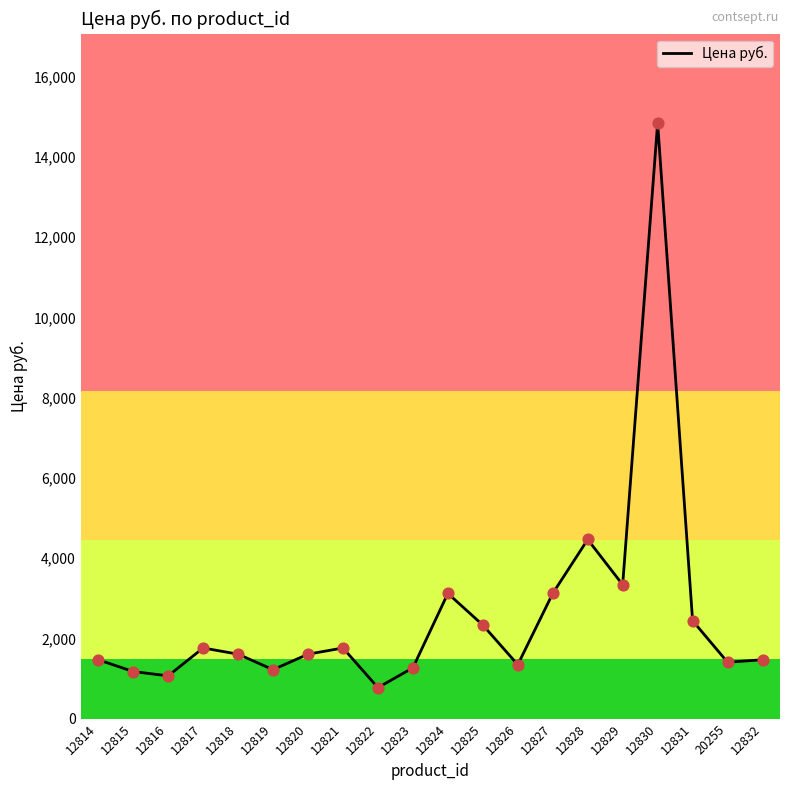

Approximately how many times larger is the value at 12818 compared to 12822?

2.1